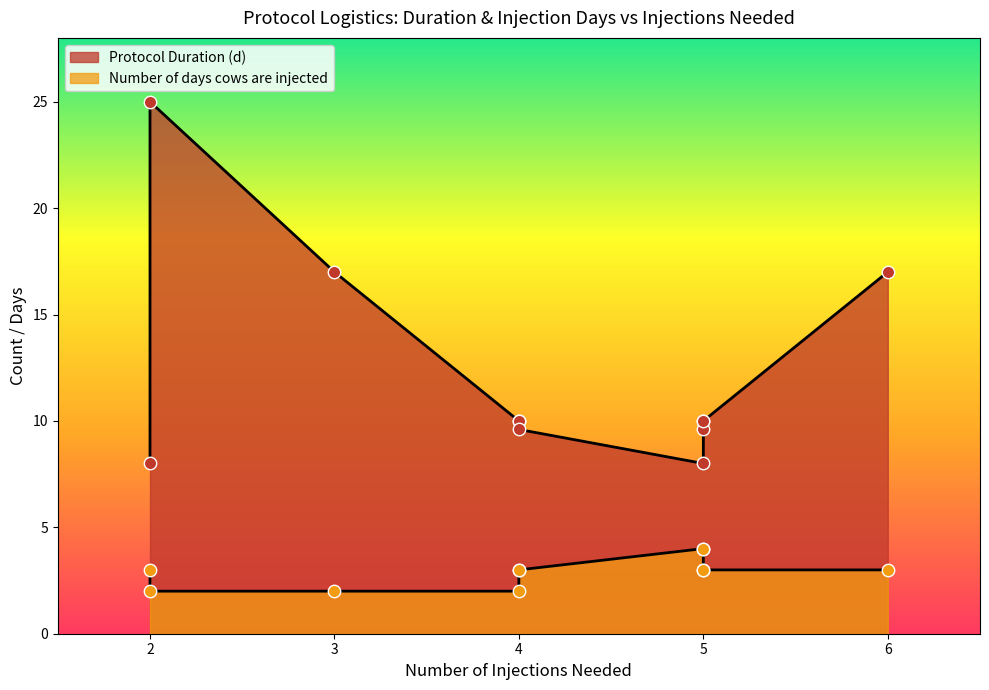

Which series has the largest total across all categories?

Protocol Duration (d)